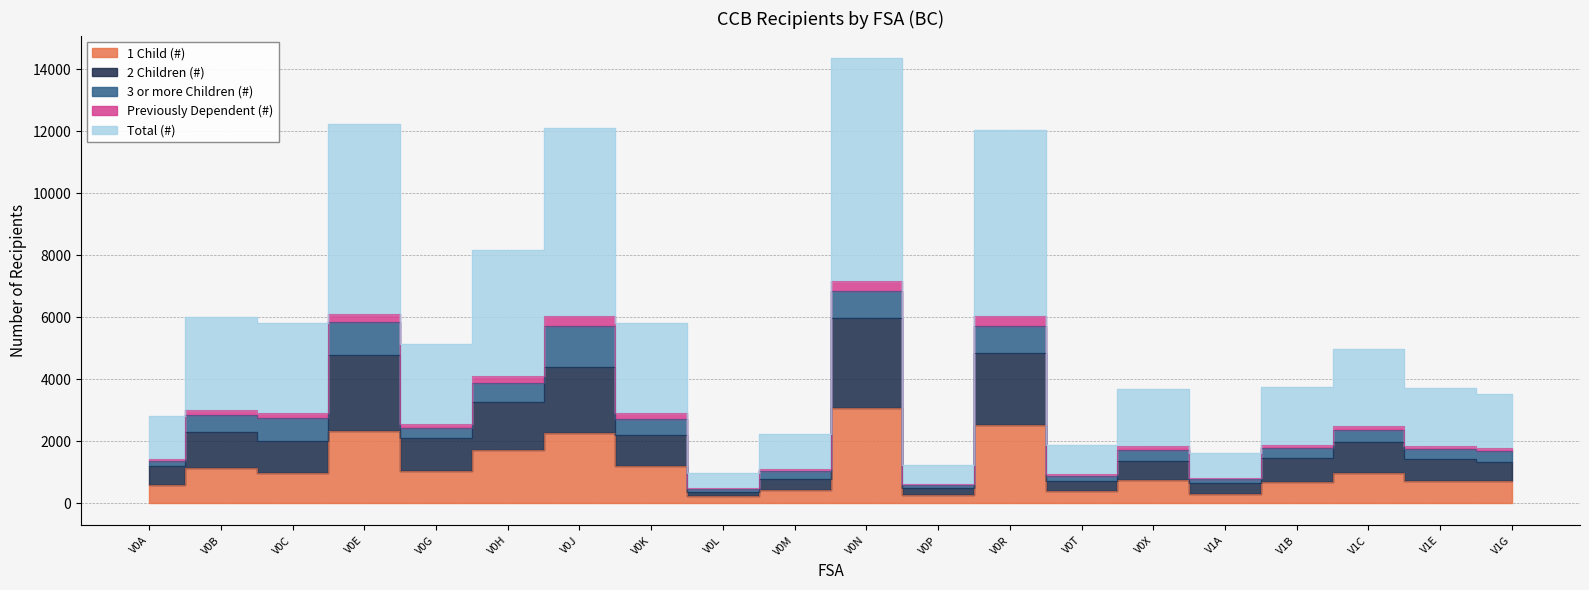

Which category has the highest value across all series?

V0N